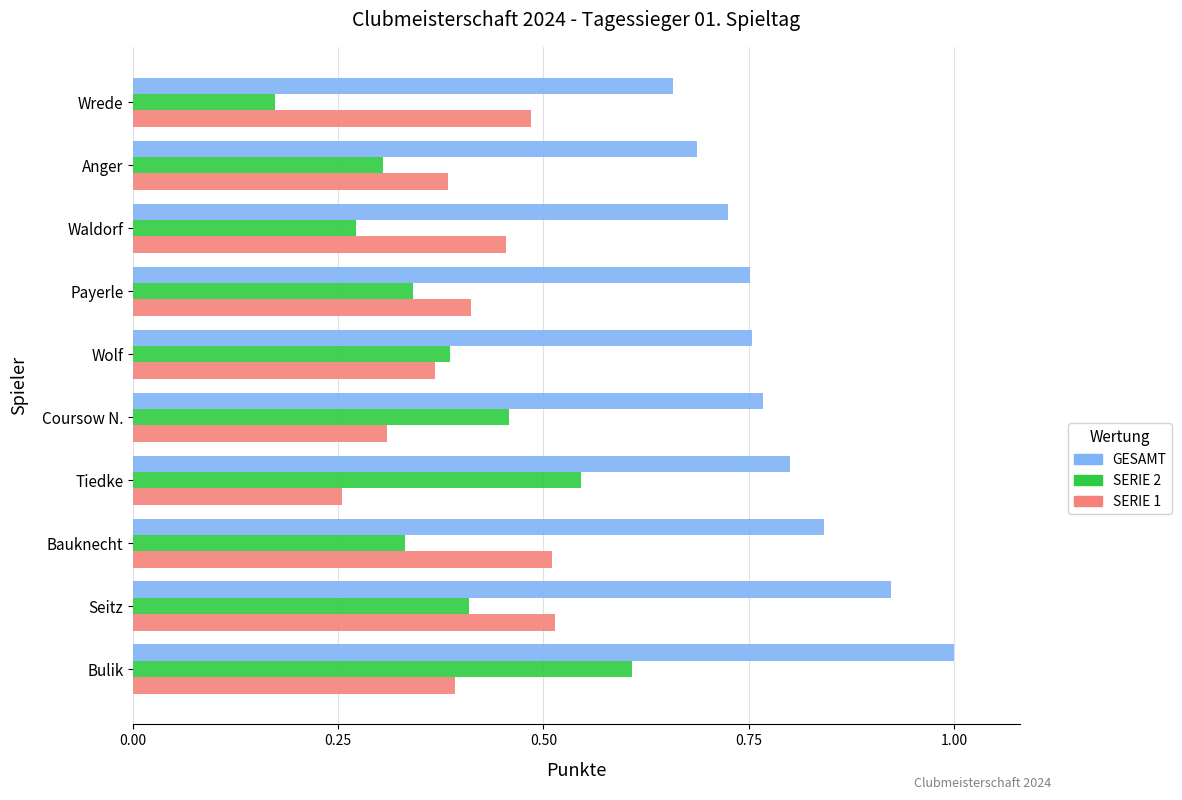

Which series has the largest range (max minus min)?

SERIE 2